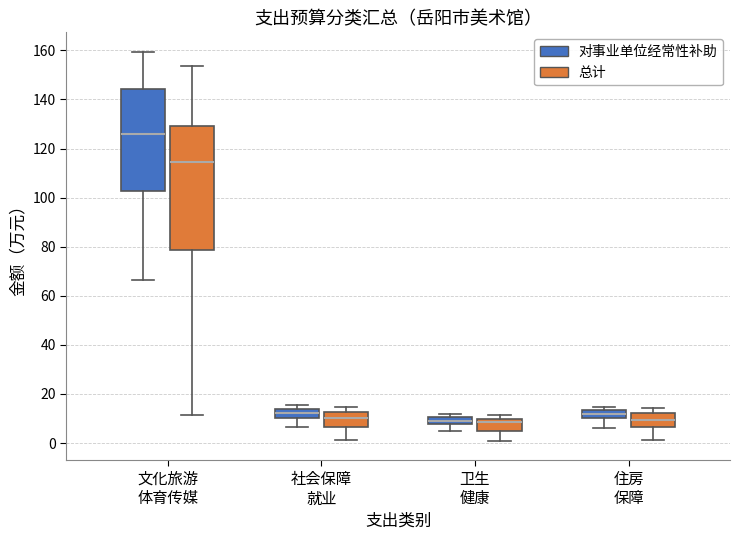

Where is the upper edge of the box for 住房 保障 (对事业单位经常性补助) on the y-axis? The values are not printed on the chart, so give them approximately, as read against the axis.

14